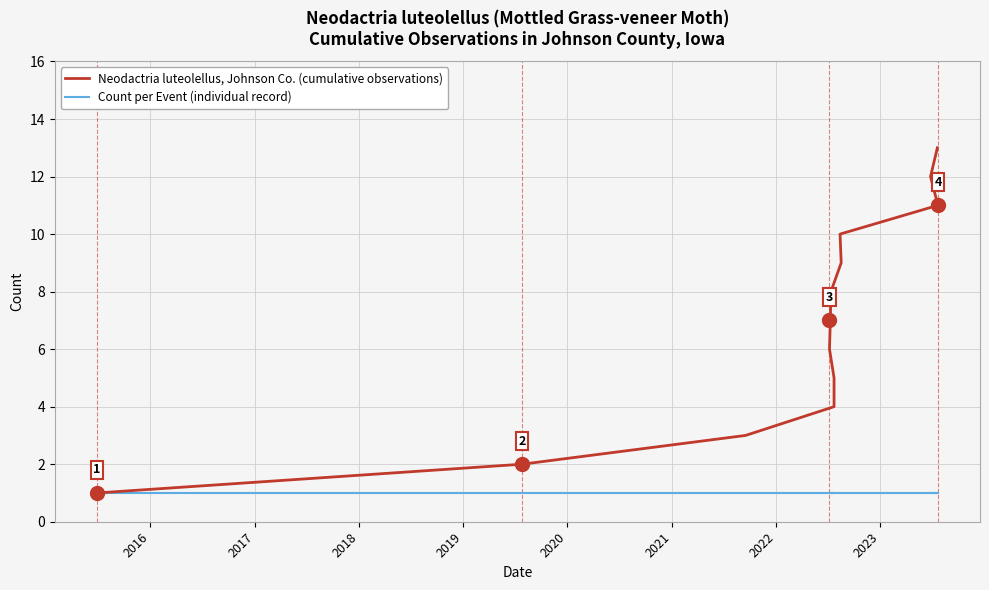

True or false: Neodactria luteolellus, Johnson Co. (cumulative observations) and Count per Event (individual record) intersect in this chart.

False